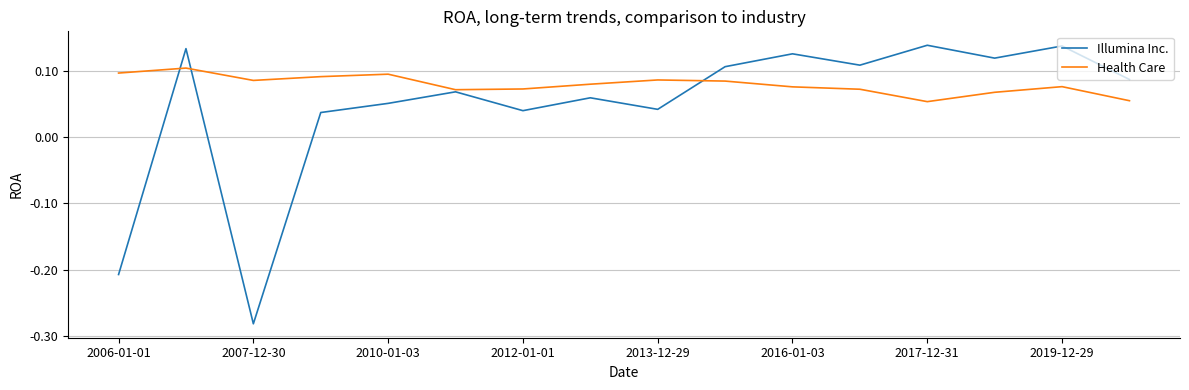

Which series has the largest total across all categories?

Health Care